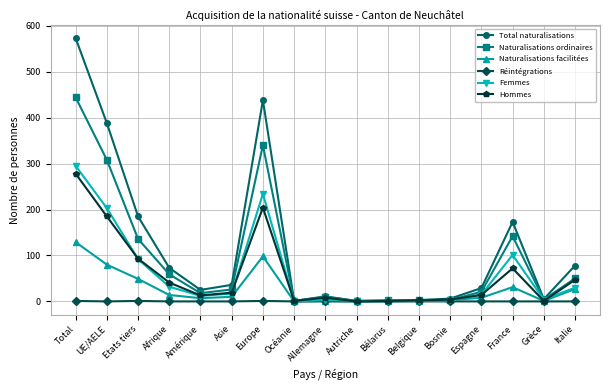

What is the sum of the Total naturalisations values at Asie and Grèce?

41